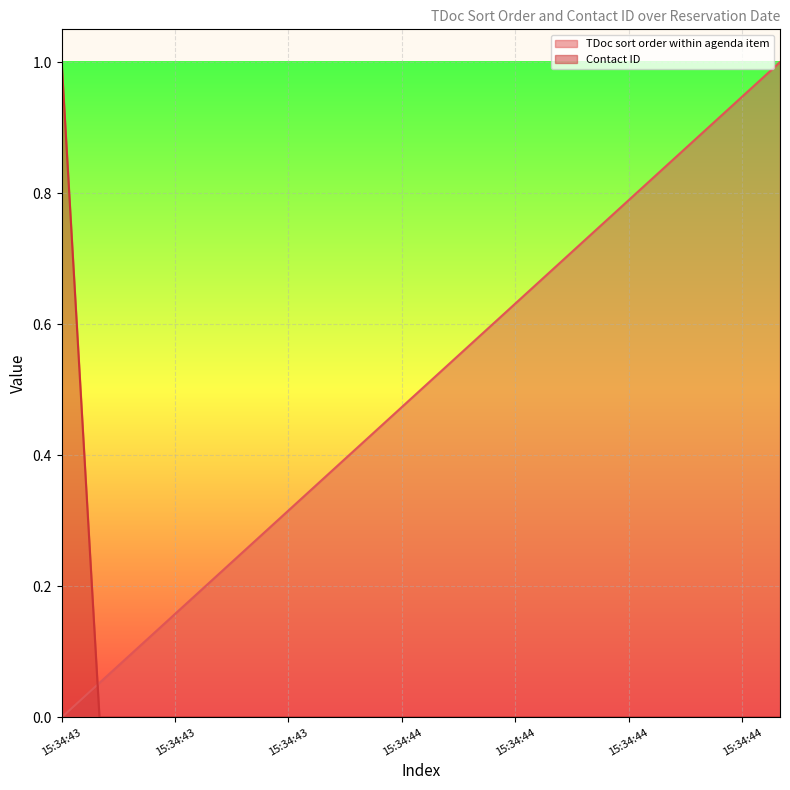

How many data points in TDoc sort order within agenda item are above 0?

19